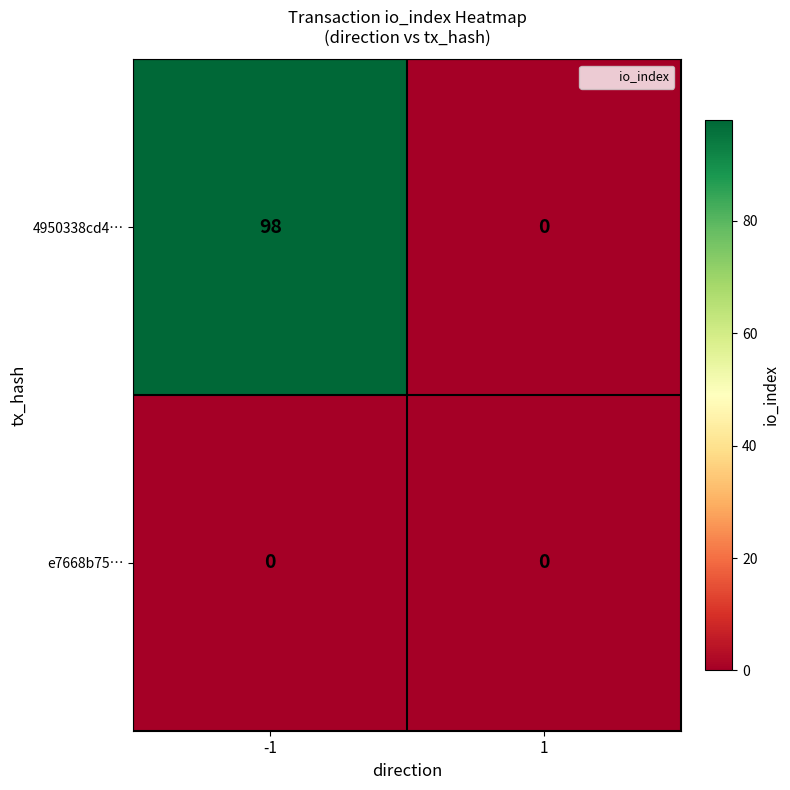

Is it true that 4950338cd4… equals 98 at -1?

True